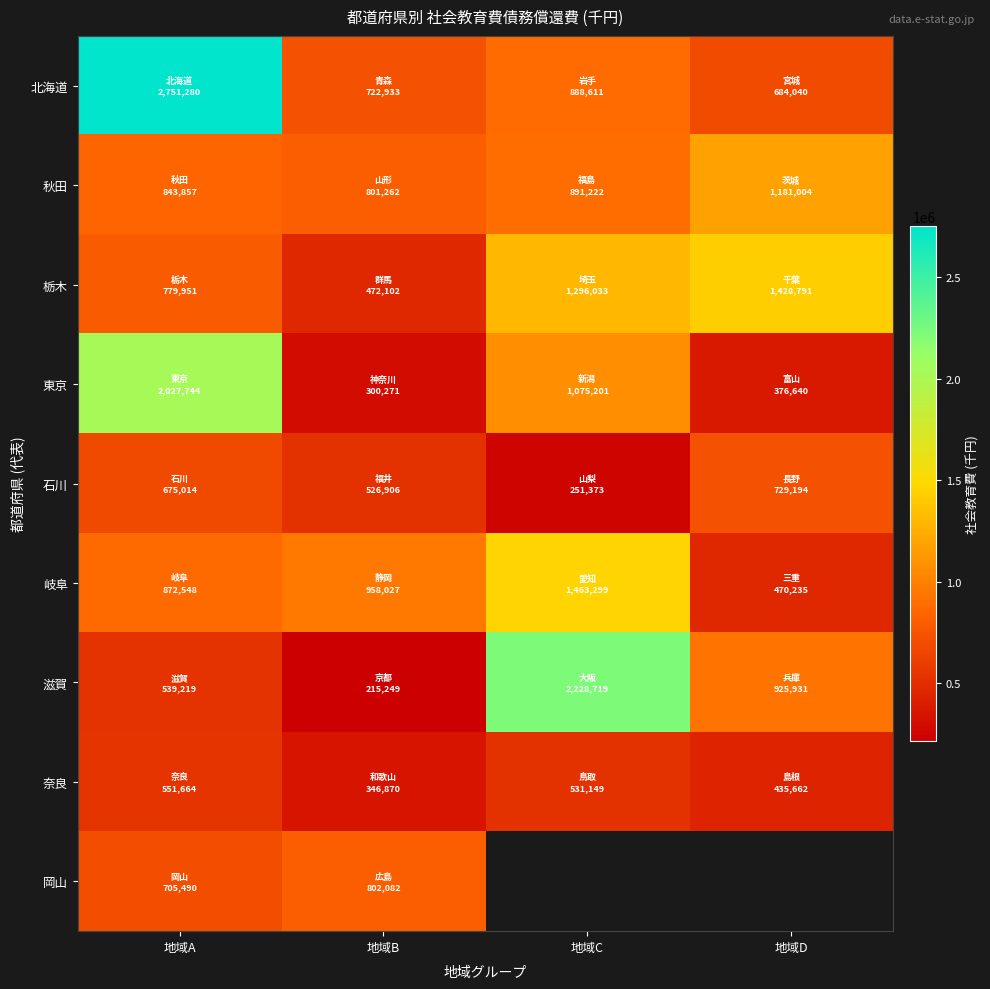

At which label does 滋賀 reach its peak?

地域C